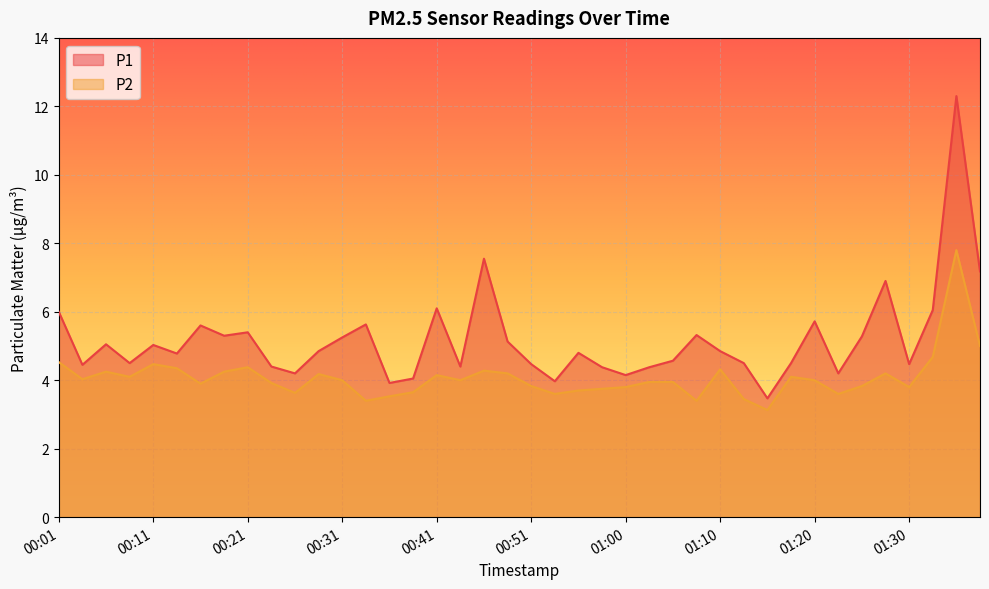

What is the difference between the highest and lowest values at 01:13?

1.0